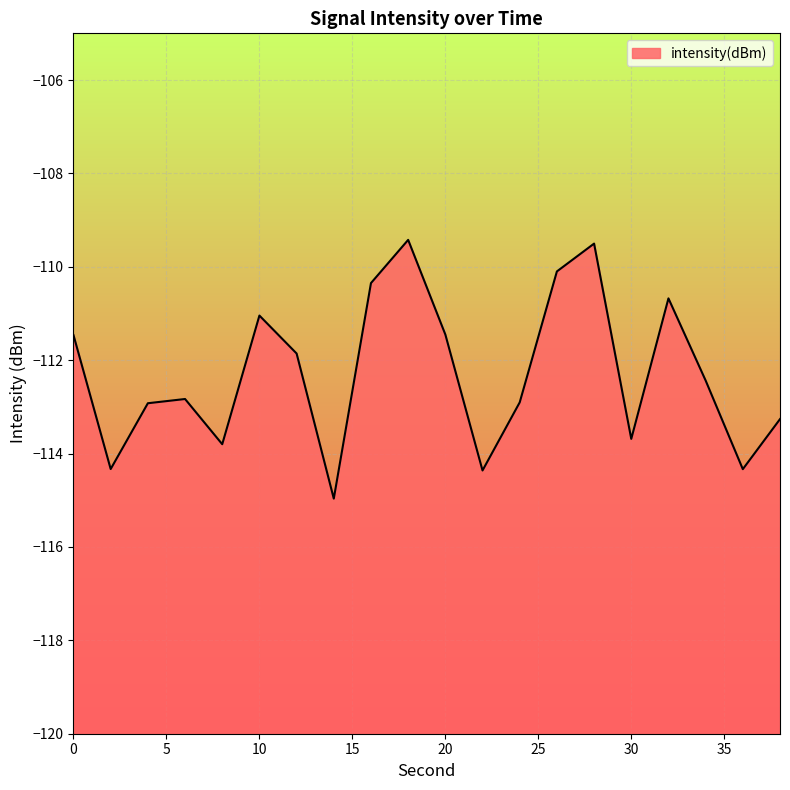

What is the difference between the values at 6 and 22?

1.5